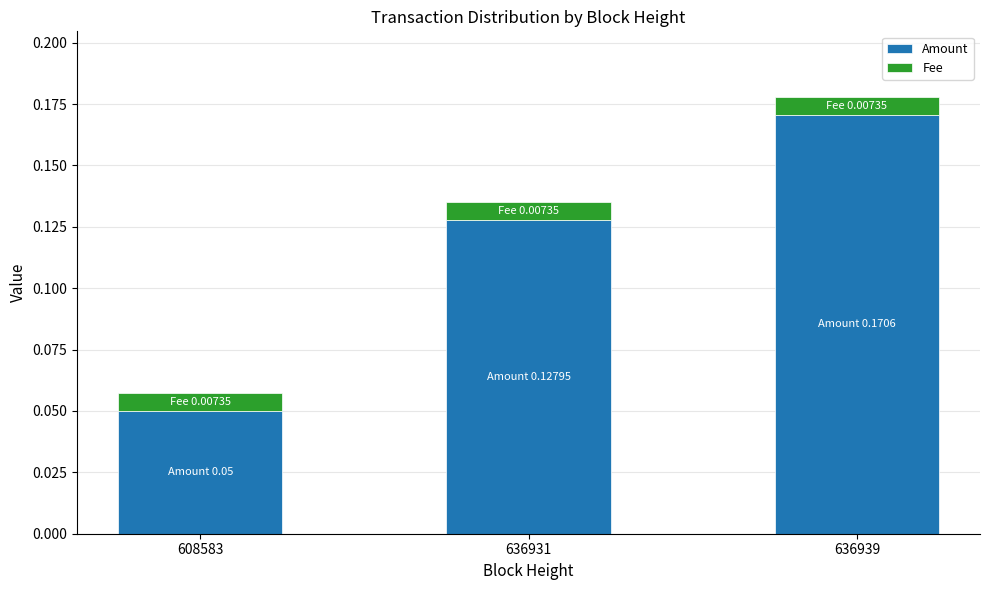

At which label does Amount reach its peak?

636939